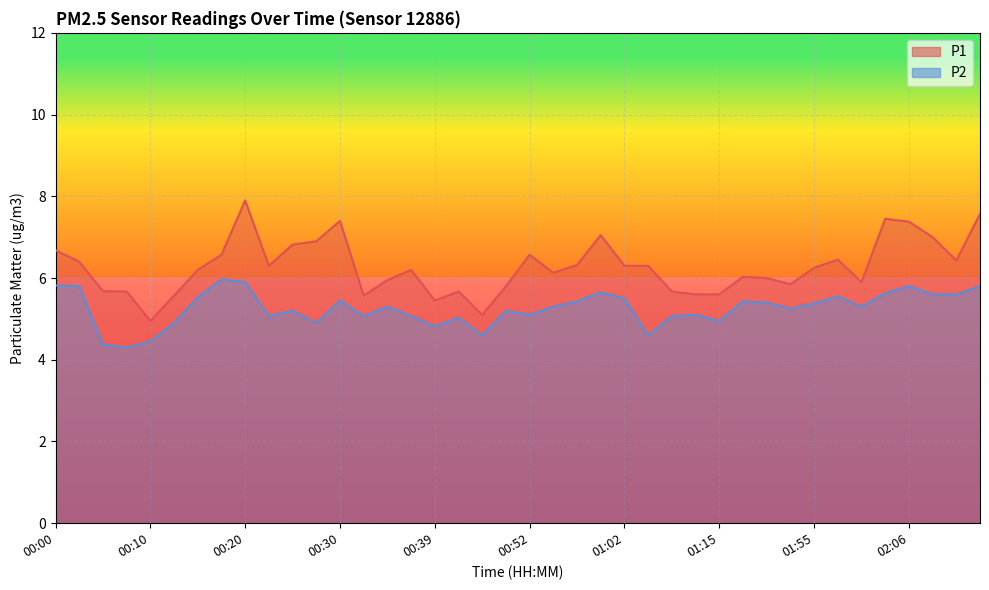

True or false: P1 has a value of 2.6 at 00:25.

False